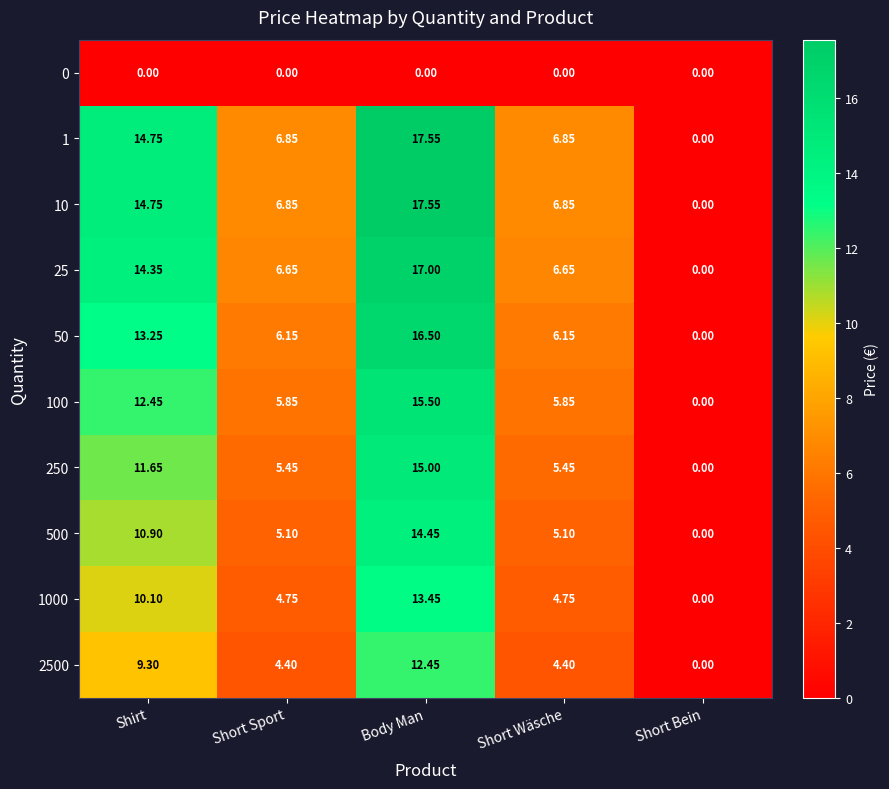

At which label does 1 reach its minimum?

Short Bein